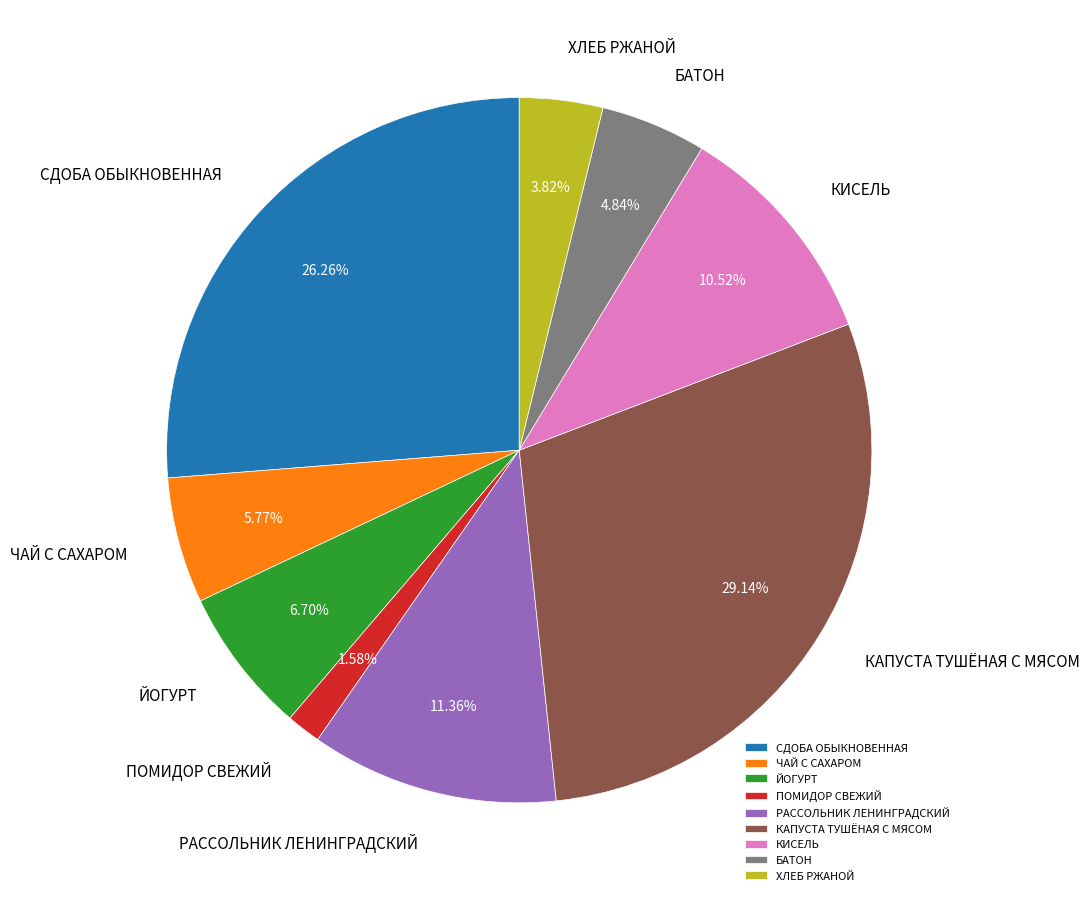

The СДОБА ОБЫКНОВЕННАЯ slice represents 26% of the pie. True or false?

True